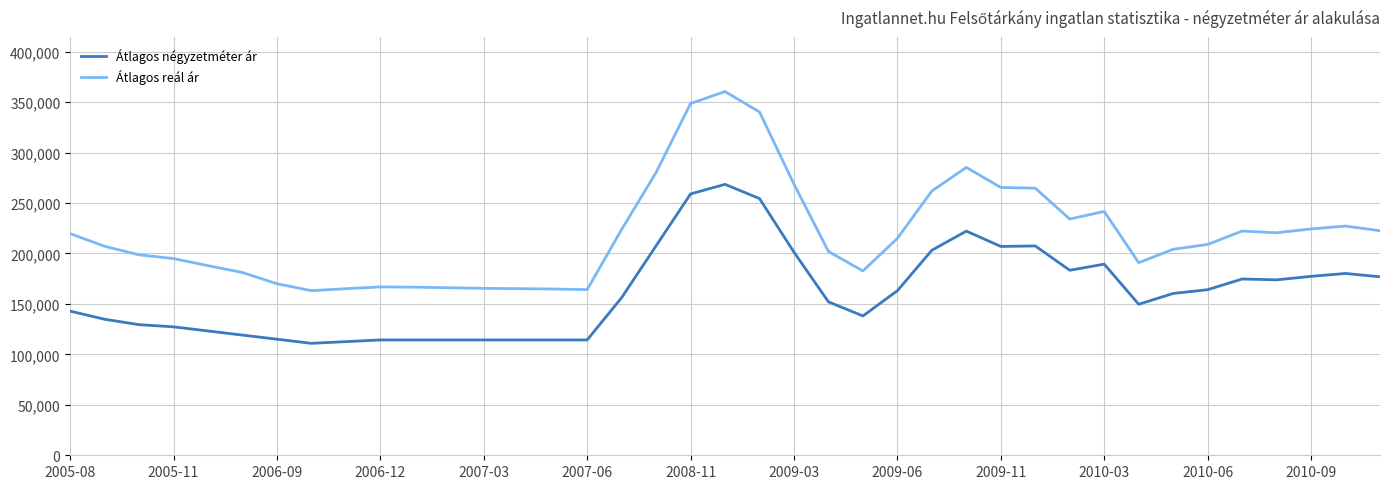

List the series in order of their peak value, highest first.

Átlagos reál ár, Átlagos négyzetméter ár